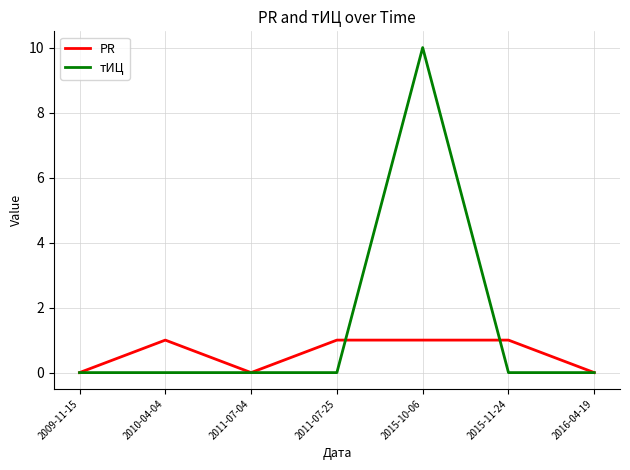

What position from the left is 2015-11-24?

6